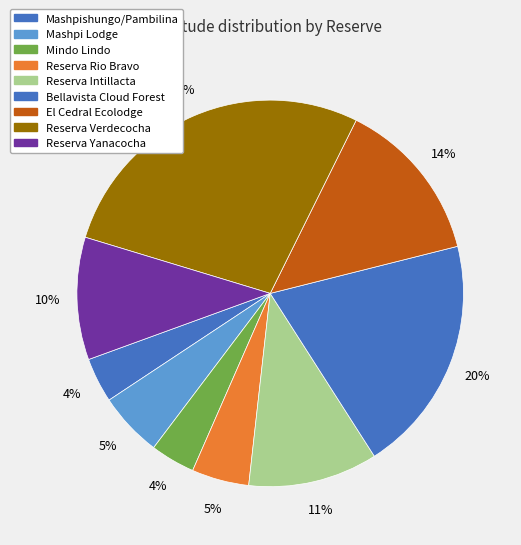

Rank the categories by value from lowest to highest.

Mindo Lindo, Mashpishungo/Pambilina, Reserva Rio Bravo, Mashpi Lodge, Reserva Yanacocha, Reserva Intillacta, El Cedral Ecolodge, Bellavista Cloud Forest, Reserva Verdecocha